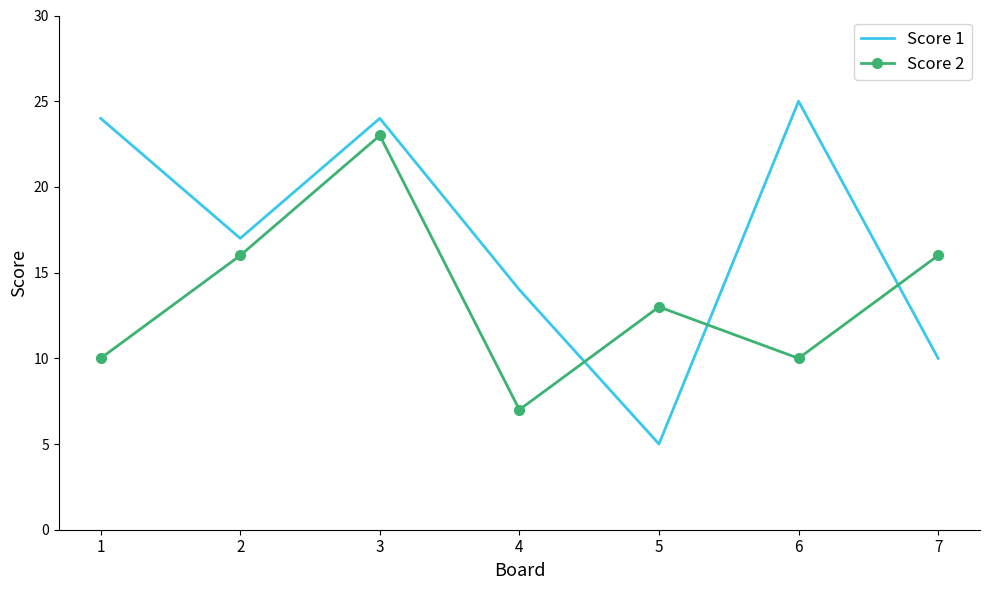

List the series in order of their peak value, highest first.

Score 1, Score 2